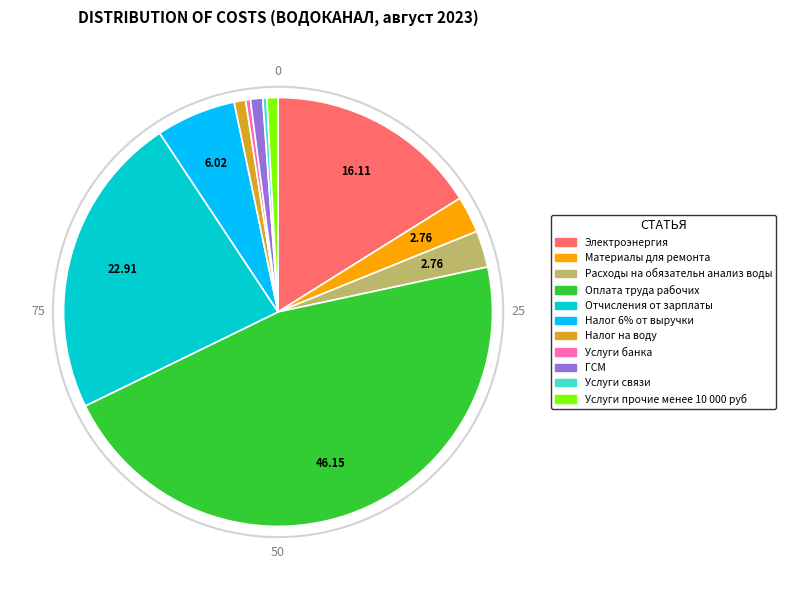

Is there any slice that represents more than half of the pie?

No